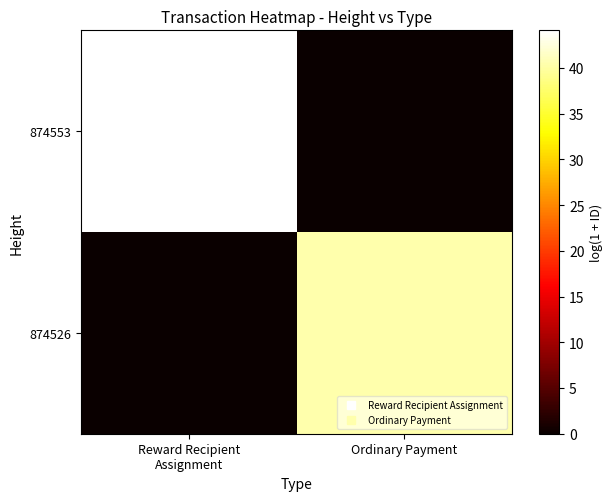

Reading left to right, extract all data points from this chart.

874553: Reward Recipient
Assignment=44.1	Ordinary Payment=0.0
874526: Reward Recipient
Assignment=0.0	Ordinary Payment=40.4